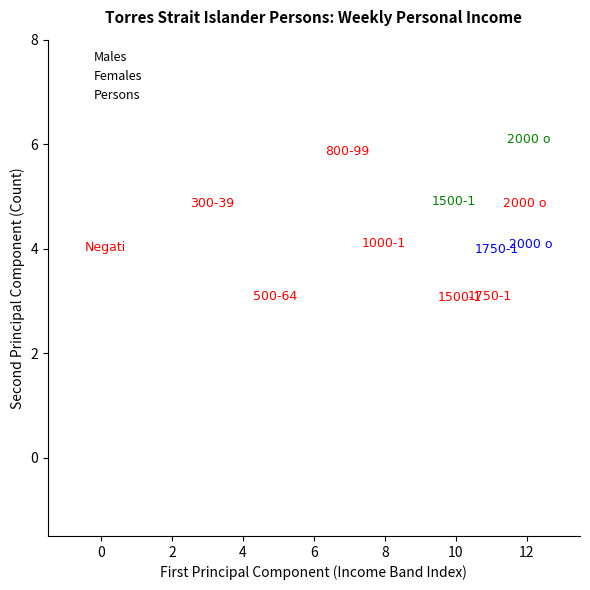

Which series has the largest Y range (max minus min)?

Persons